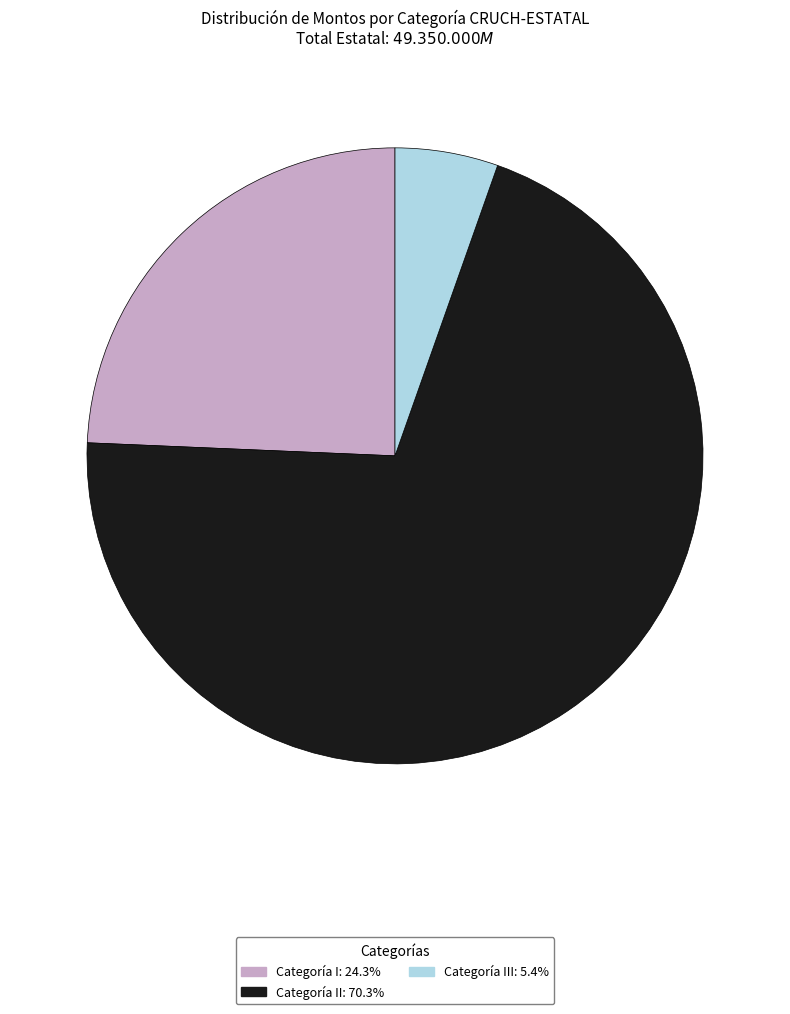

Is there a majority slice in this chart?

Yes